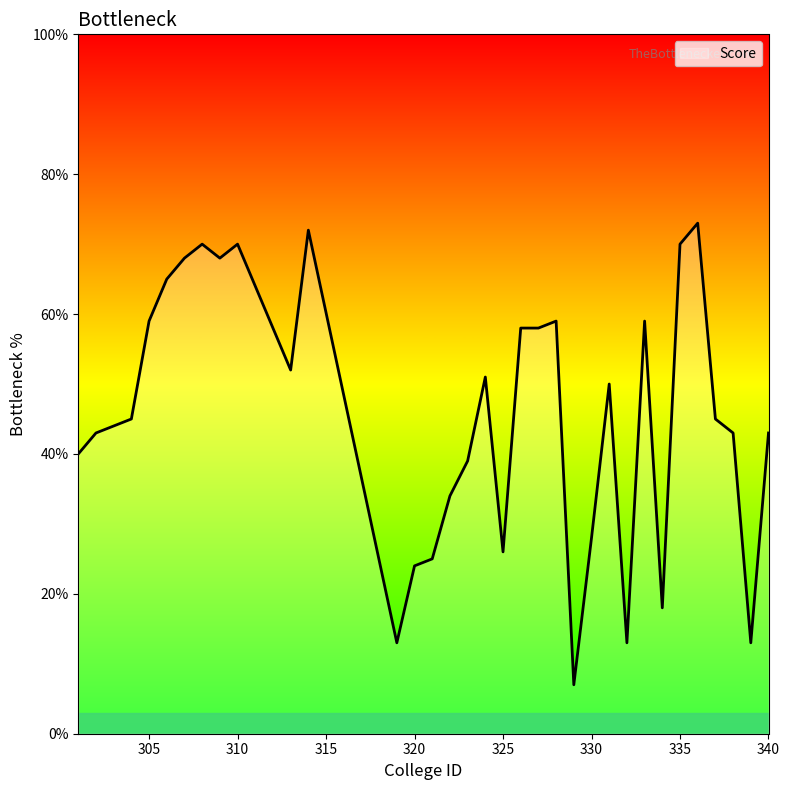

What is the greatest value displayed?

73